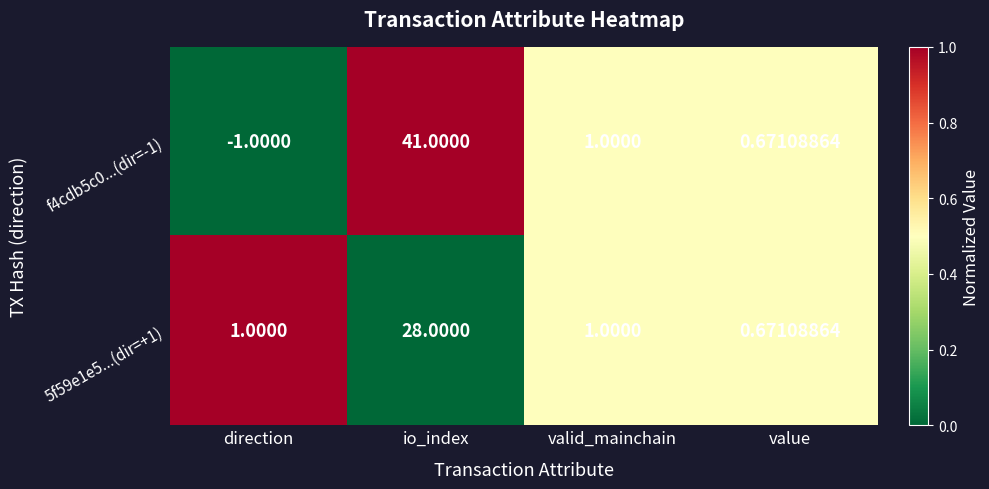

Rank the categories by f4cdb5c0...(dir=-1) value from lowest to highest.

direction, value, valid_mainchain, io_index